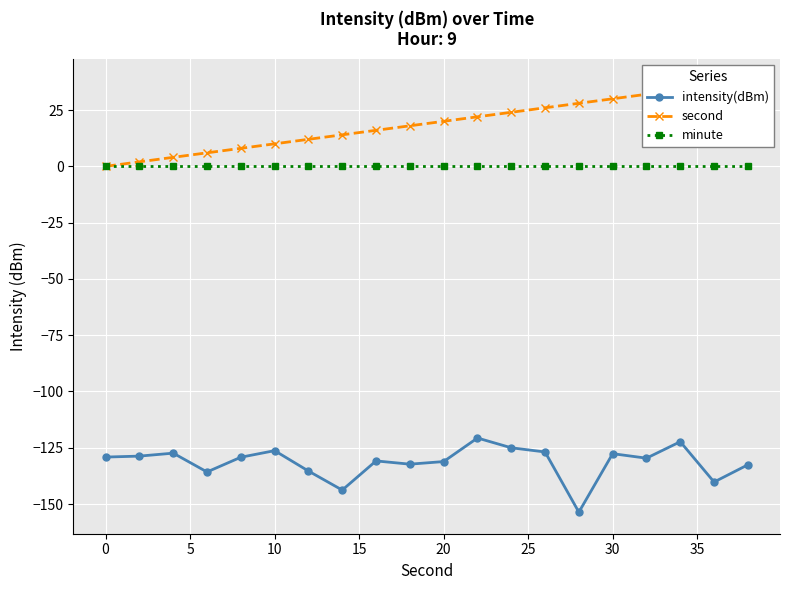

What are all the series names shown in the legend?

intensity(dBm), second, minute